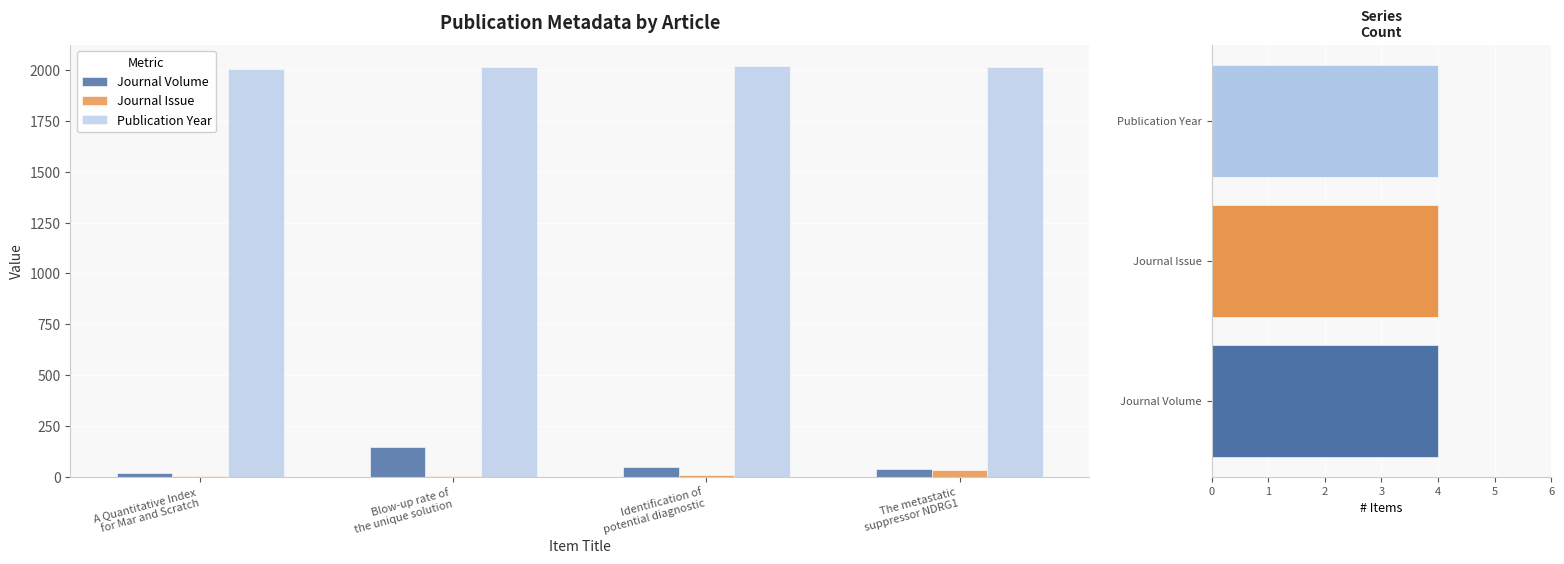

What is the value of the Publication Year bar at the 4th from the left?

2017